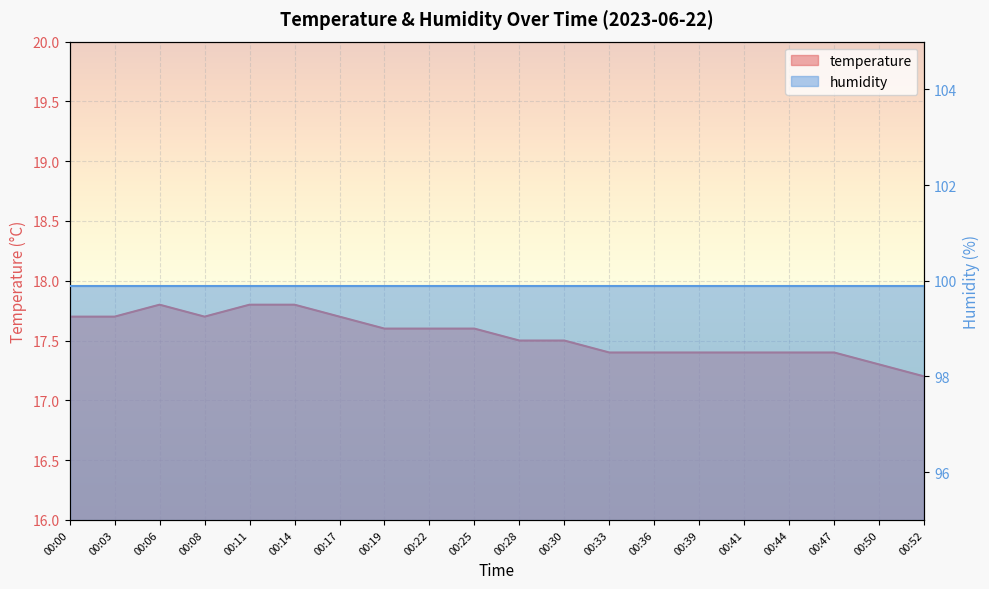

True or false: there are more than 2 points higher than both neighbors.

False